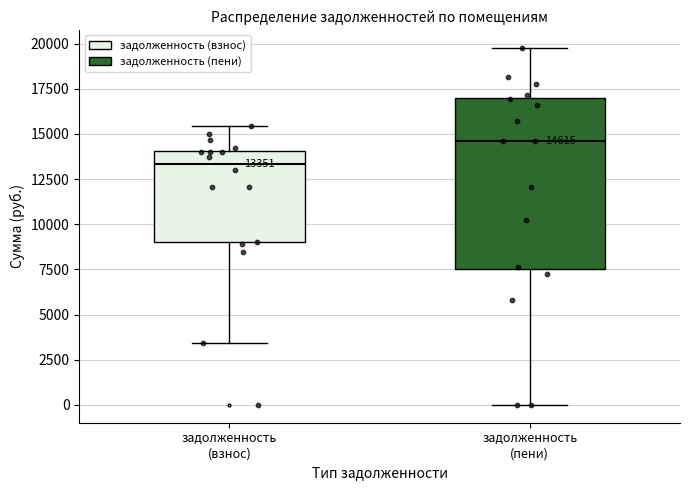

Comparing the boxes themselves (not the whiskers), which one is the tallest?

задолженность (пени)